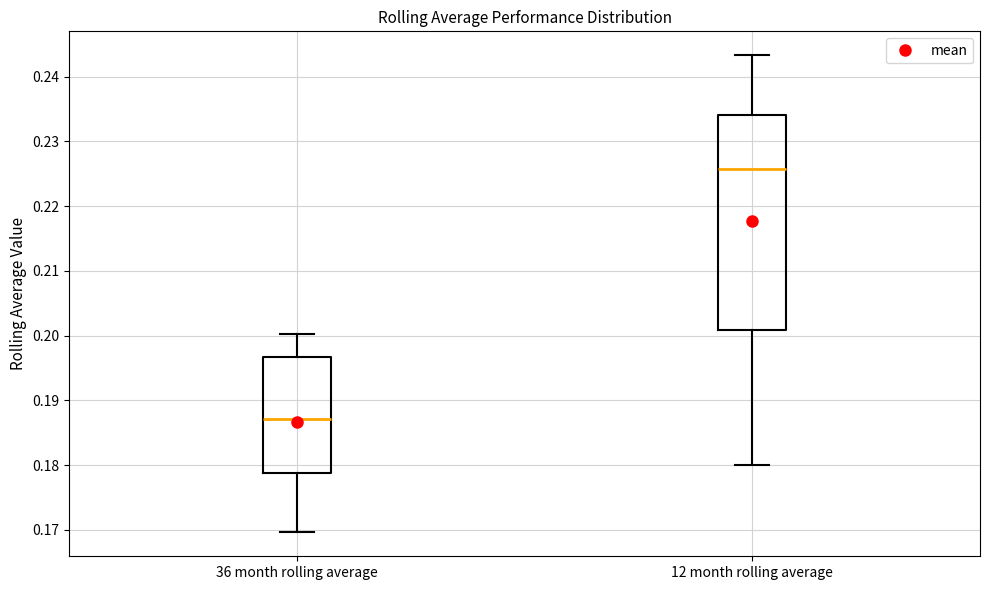

Comparing the boxes themselves (not the whiskers), which one is the tallest?

12 month rolling average